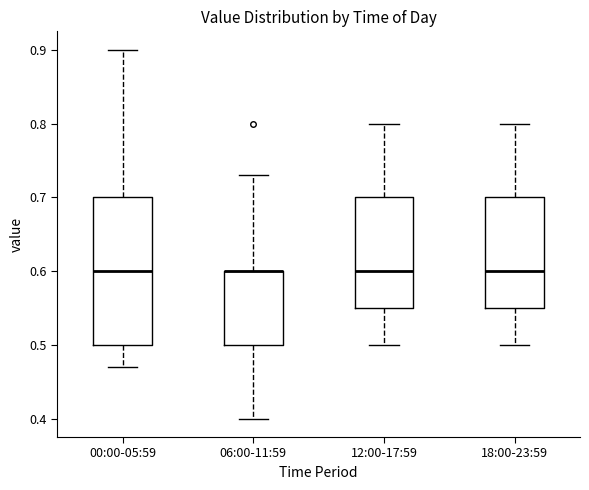

Reading left to right, read every box against the y-axis: the position of its median line, the range the box covers, and the ends of its whiskers. The values are not printed on the chart, so give them approximately, as read against the axis.

00:00-05:59: median 0.60, box 0.50 to 0.70, whiskers 0.47 to 0.90
06:00-11:59: median 0.60 (drawn on the box's upper edge), box 0.50 to 0.60, whiskers 0.40 to 0.73
12:00-17:59: median 0.60, box 0.55 to 0.70, whiskers 0.50 to 0.80
18:00-23:59: median 0.60, box 0.55 to 0.70, whiskers 0.50 to 0.80